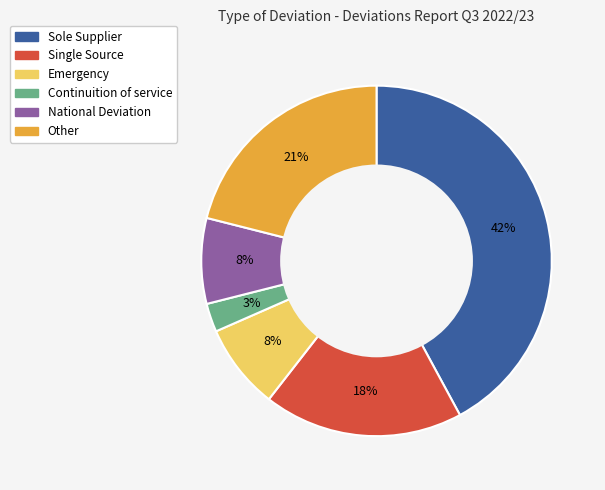

What is the largest slice in the pie chart?

Sole Supplier